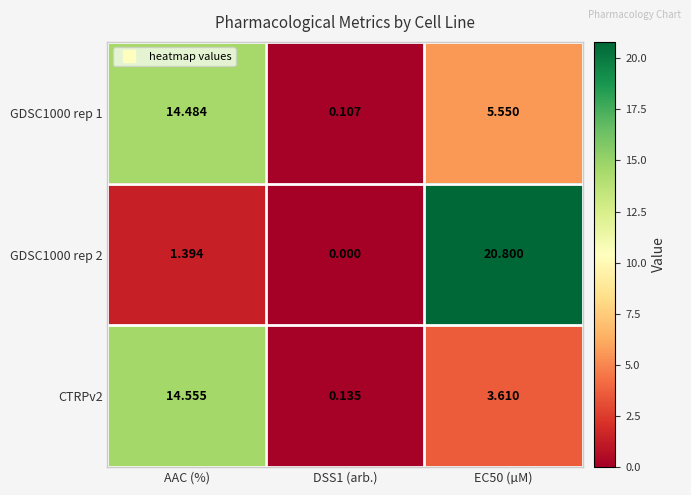

At which label is GDSC1000 rep 2 closest to 10?

AAC (%)